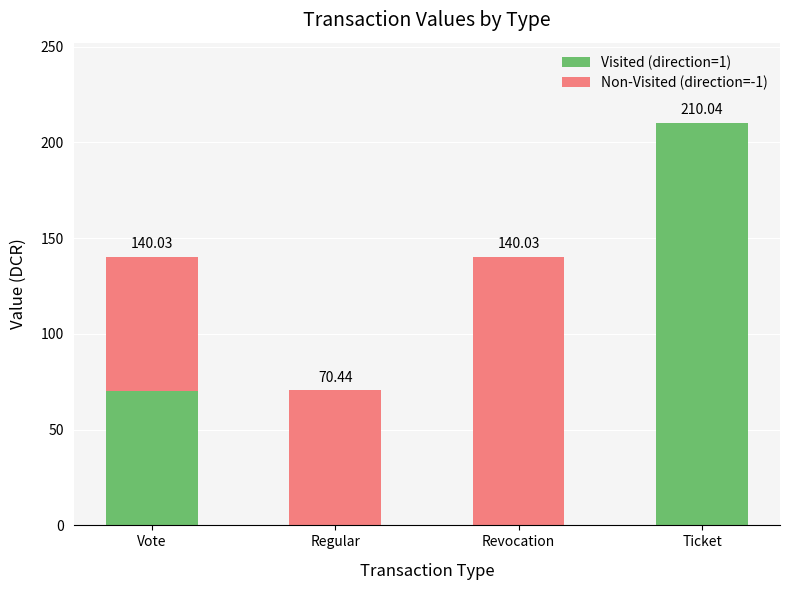

At which label does Visited (direction=1) reach its peak?

Ticket